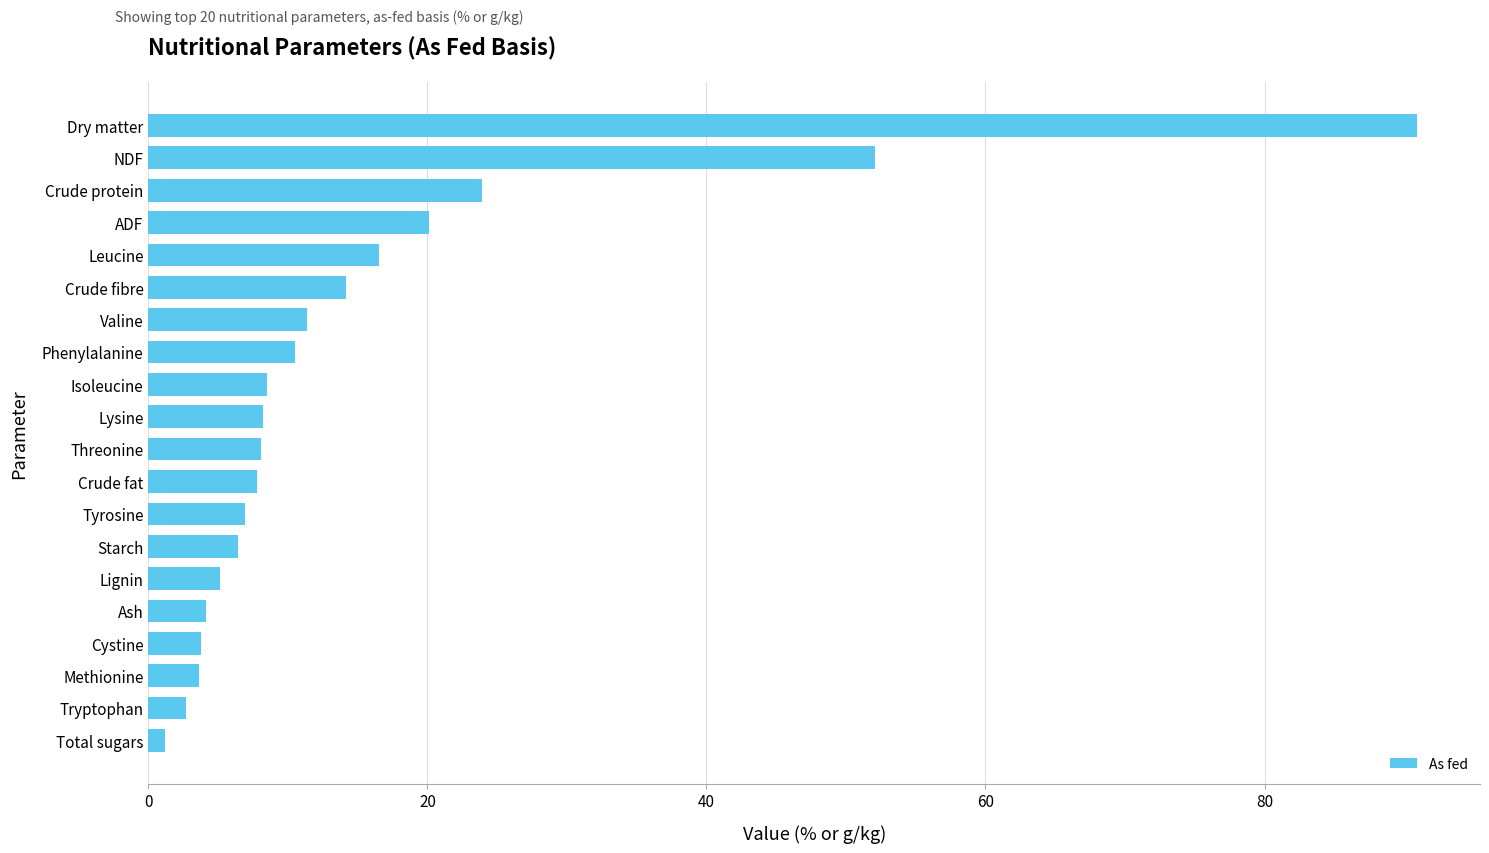

Are the bars grouped side by side (vs. stacked)?

No